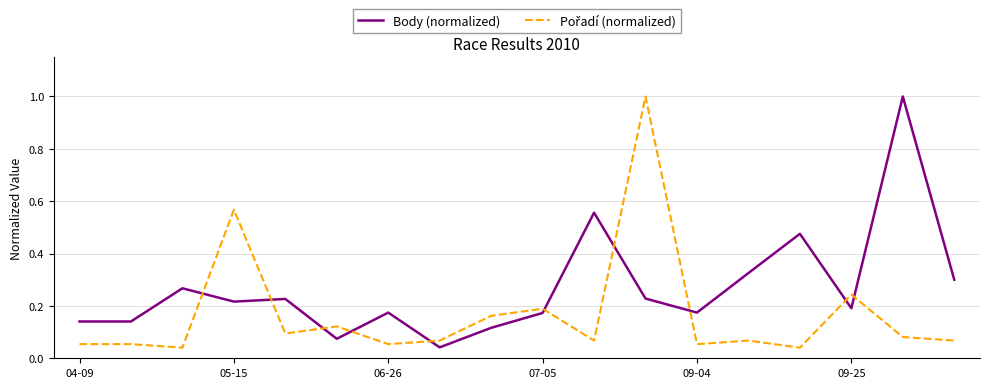

What is the difference between the maximum and minimum values in the Body (normalized) series?

1.0